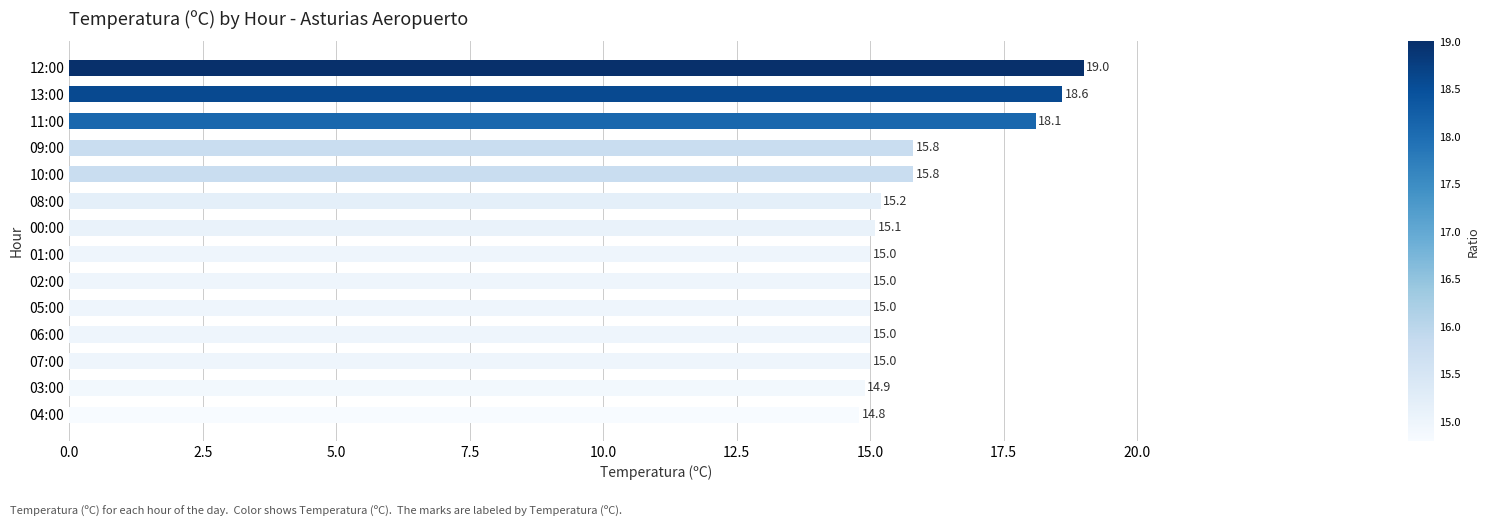

Between 13:00 and 03:00, which is larger?

13:00